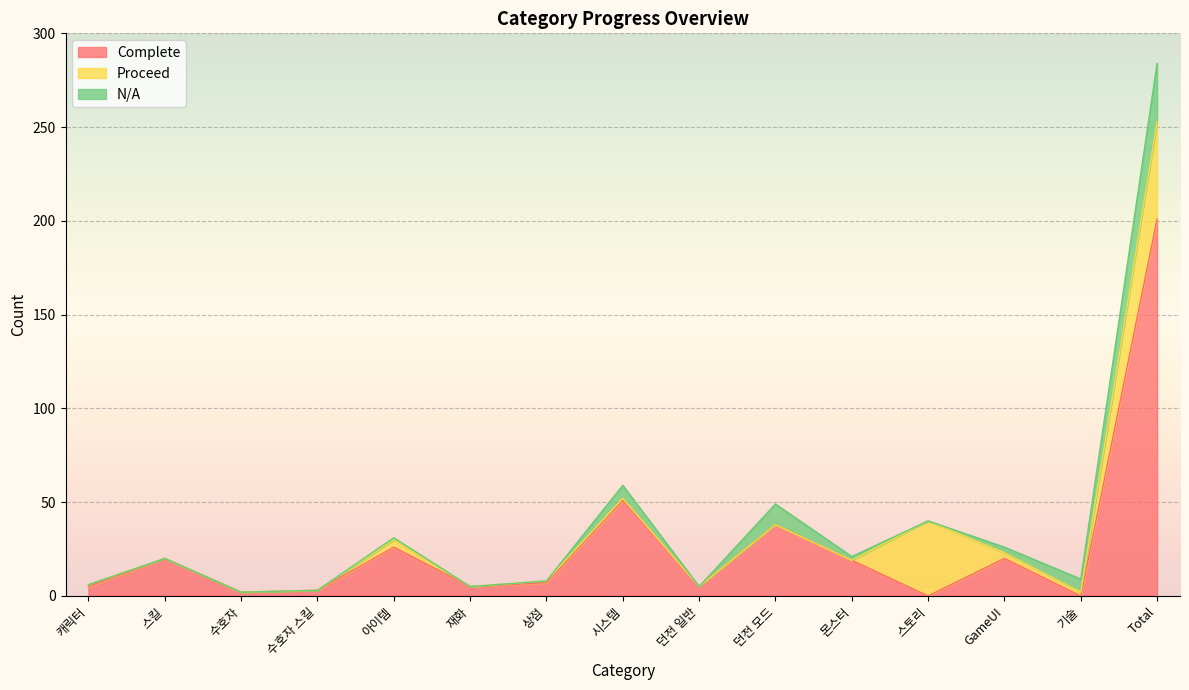

Is it true that Complete equals 20 at GameUI?

True